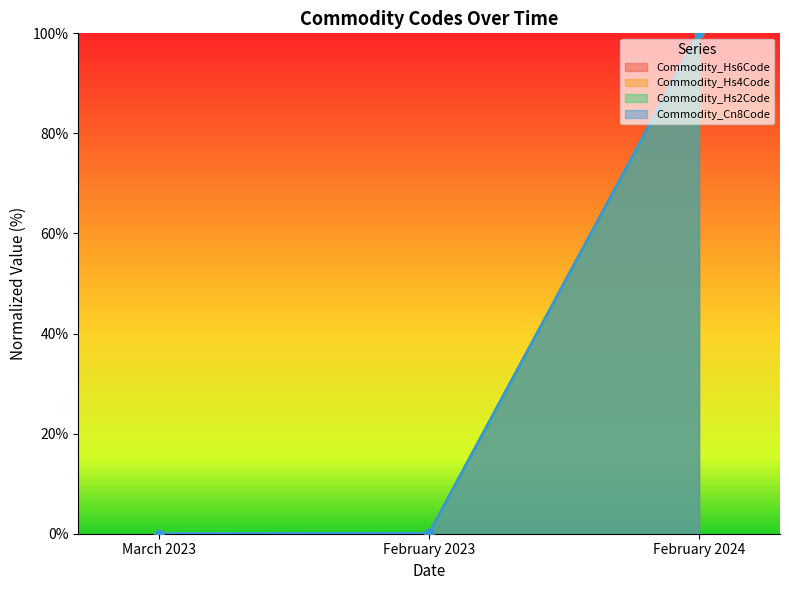

What are all the series names shown in the legend?

Commodity_Hs6Code, Commodity_Hs4Code, Commodity_Hs2Code, Commodity_Cn8Code